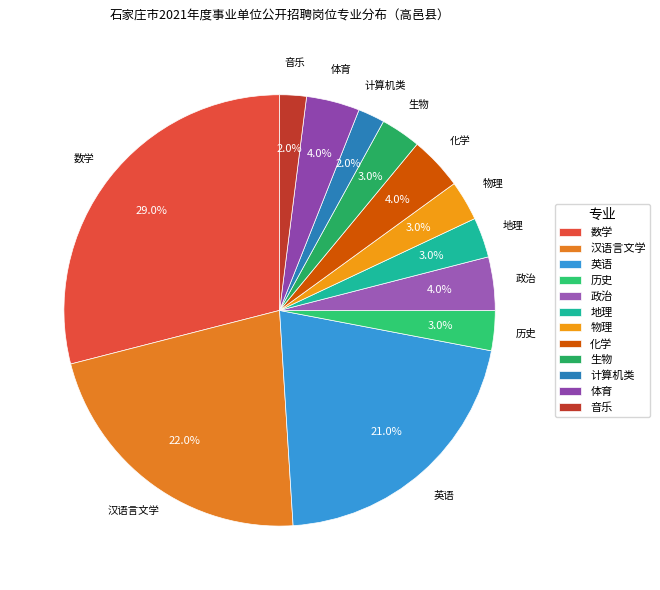

Approximately how many times larger is the value at 历史 compared to 生物?

1.0